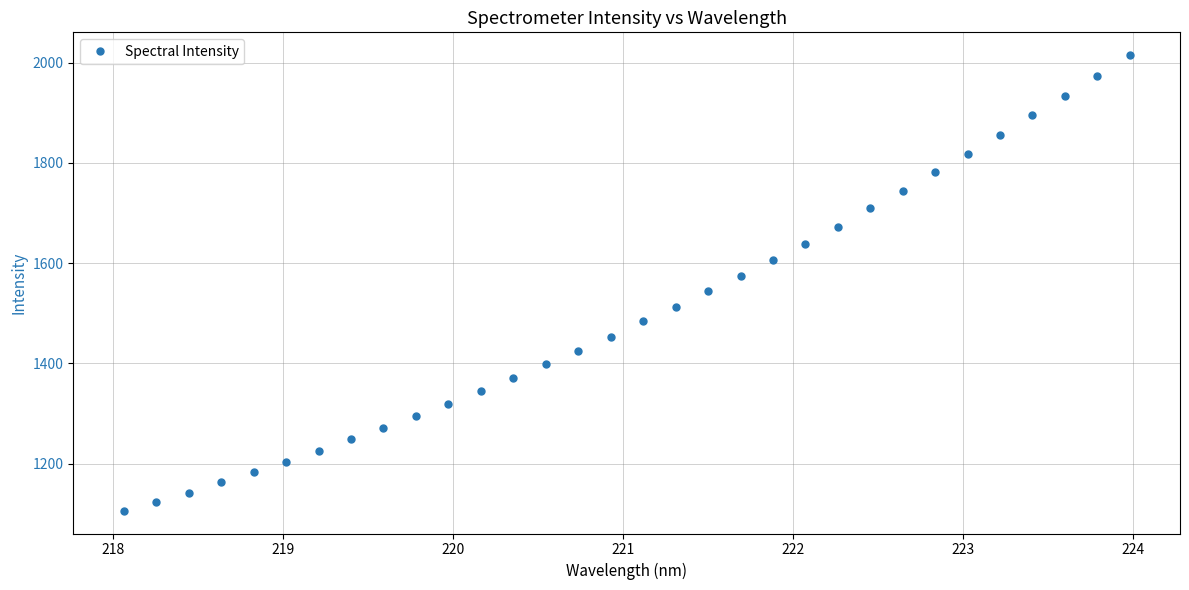

What is the value of the 27th point from the left?

1817.4